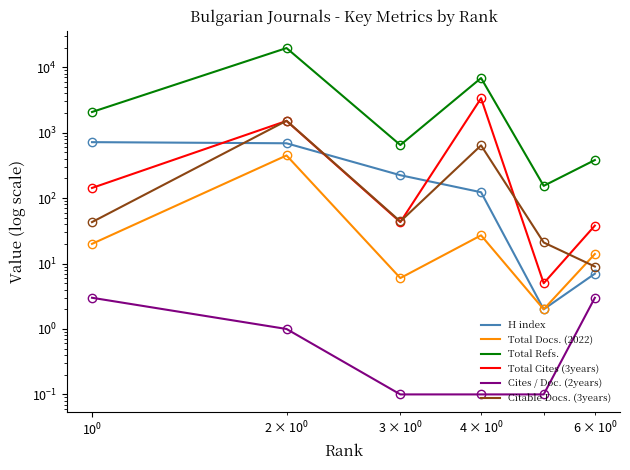

How many data points in Citable Docs. (3years) are less than 44?

3